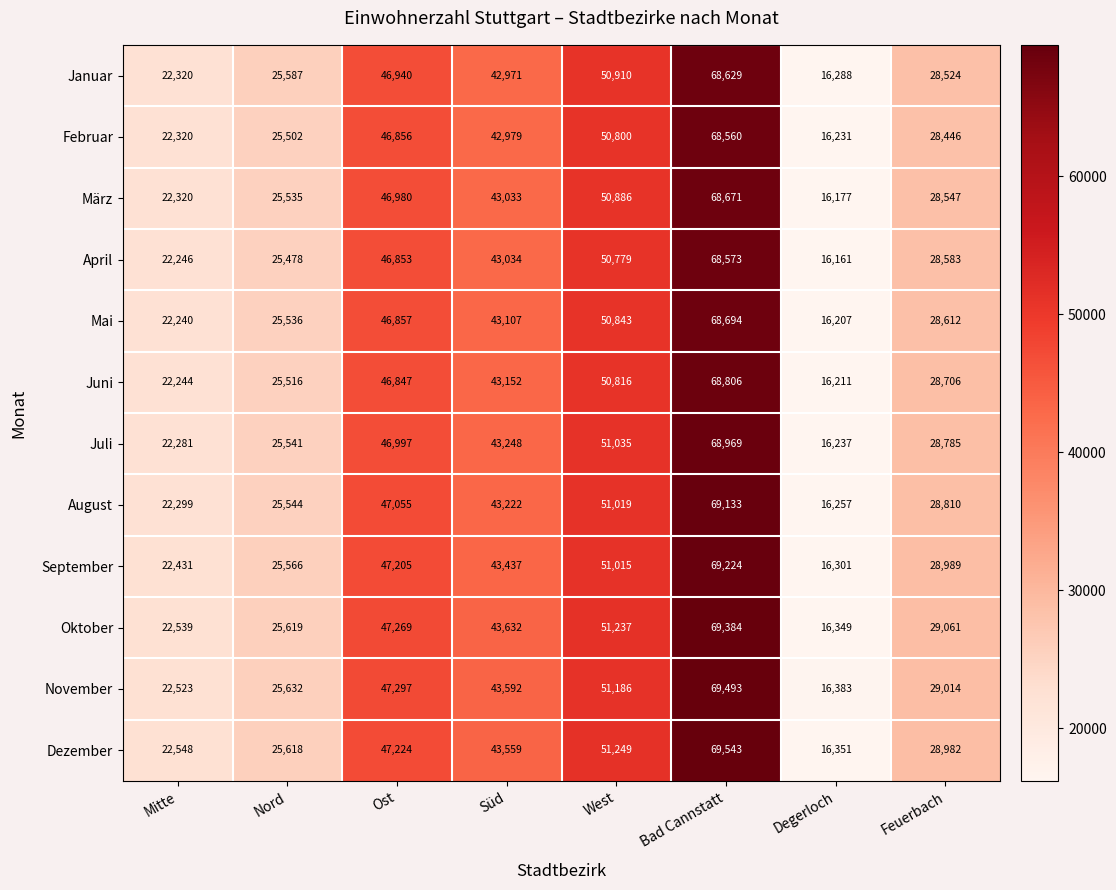

The Juli series shows 40588 at Feuerbach. True or false?

False